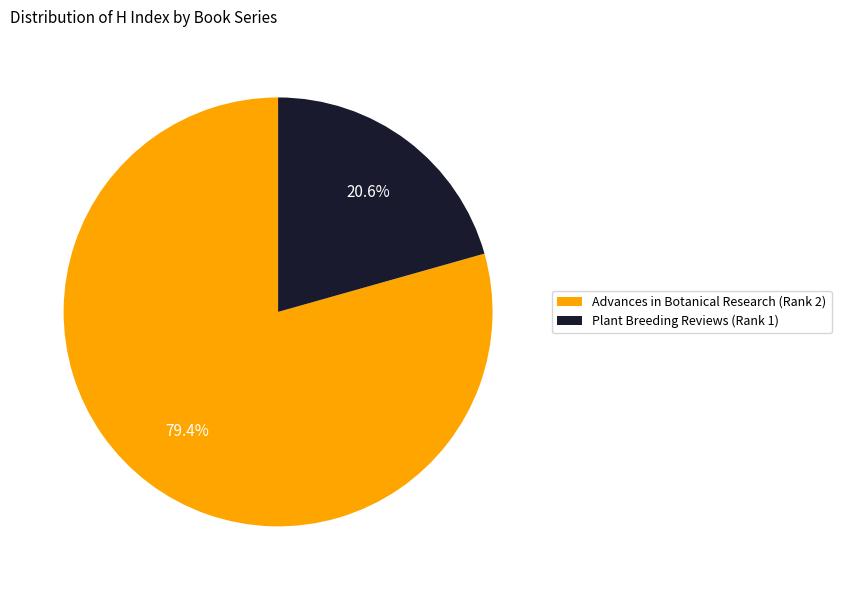

Between Plant Breeding Reviews (Rank 1) and Advances in Botanical Research (Rank 2), which is larger?

Advances in Botanical Research (Rank 2)